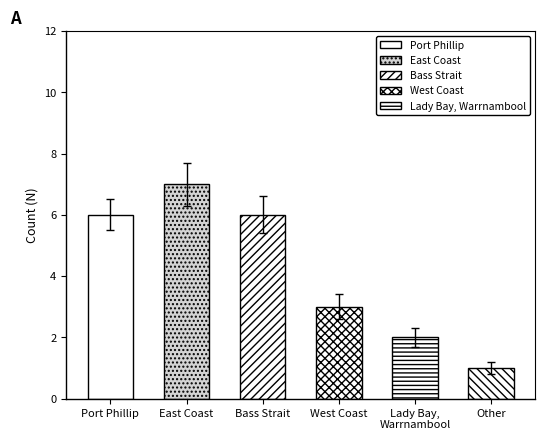

Rank the categories by value from lowest to highest.

Other, Lady Bay / Warrnambool, West Coast, Port Phillip, Bass Strait, East Coast